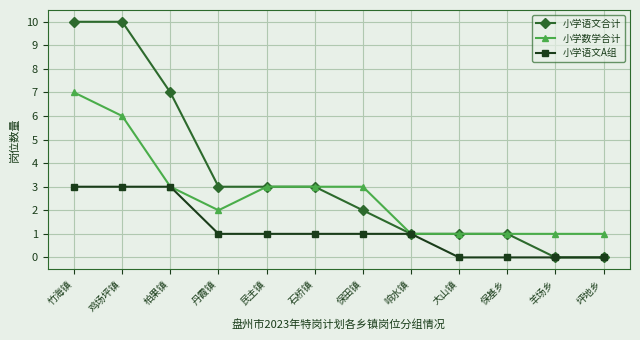

What is the average value of the 小学语文合计 series?

3